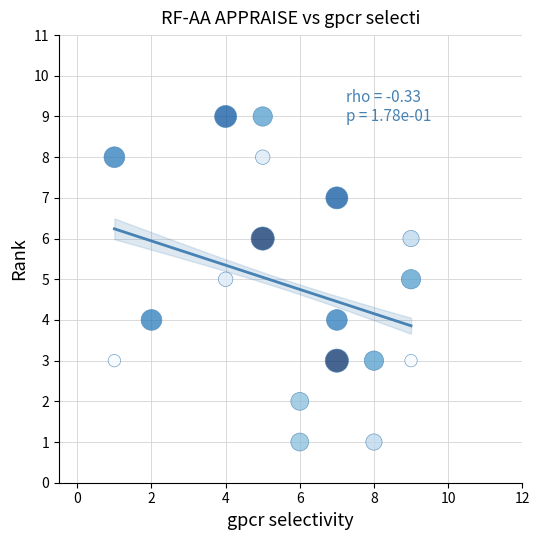

What is the range of X values (max minus min)?

8